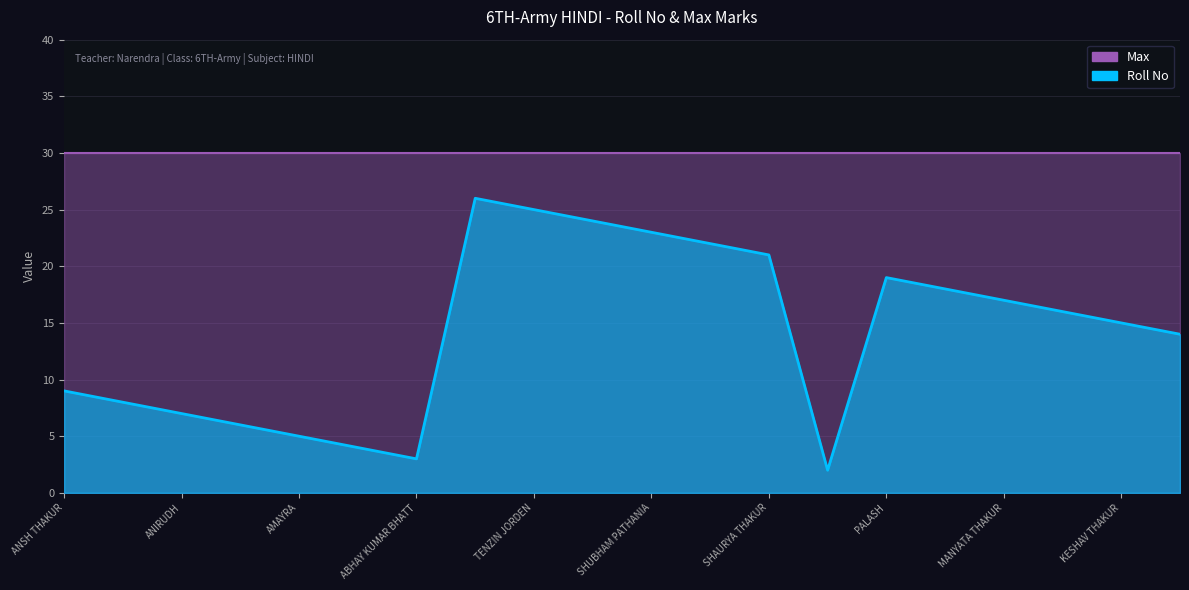

Reading left to right, list all the values displayed in this chart.

ANSH THAKUR=9	ANKIT=8	ANIRUDH=7	ANIRUDH SHARMA=6	AMAYRA=5	AMAN=4	ABHAY KUMAR BHATT=3	VANSHIKA=26	TENZIN JORDEN=25	SWARAJ THAKUR=24	SHUBHAM PATHANIA=23	SHORYA=22	SHAURYA THAKUR=21	AARNAV SHARMA=2	PALASH=19	NAKSH DHATWALIA=18	MANYATA THAKUR=17	MALISHKA=16	KESHAV THAKUR=15	JANVI DHIMAN=14